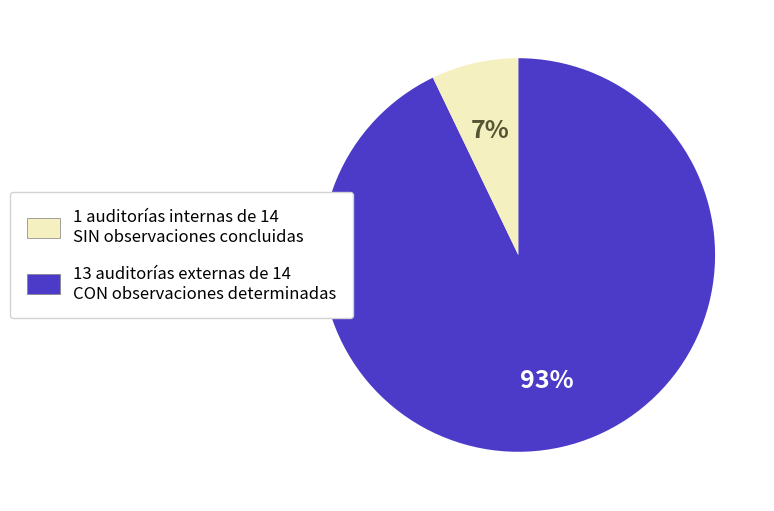

Is there any slice that represents more than half of the pie?

Yes